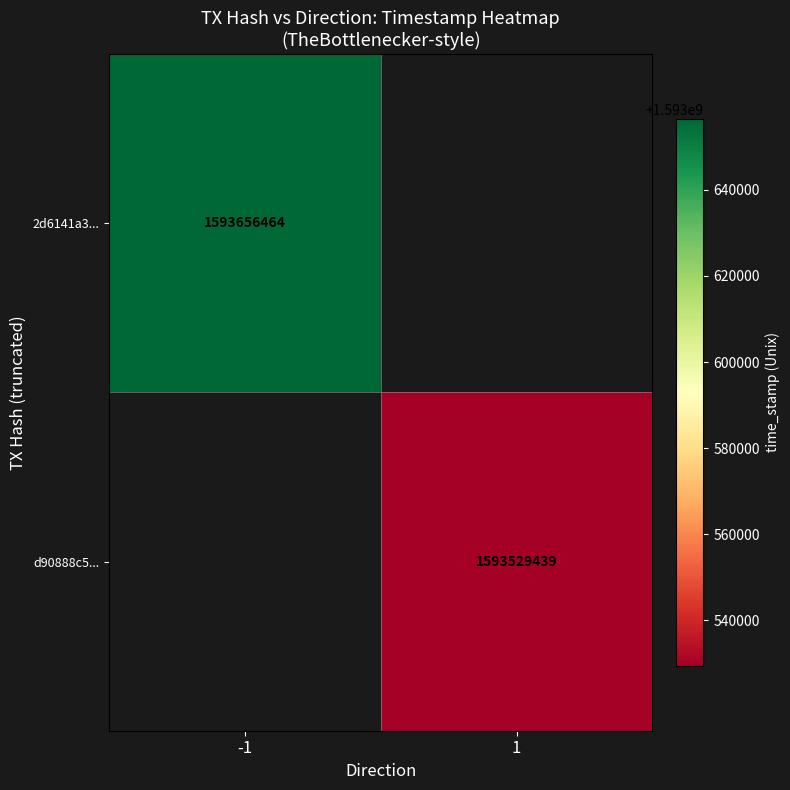

The value of 2d6141a3... at -1 is 778823503. True or false?

False